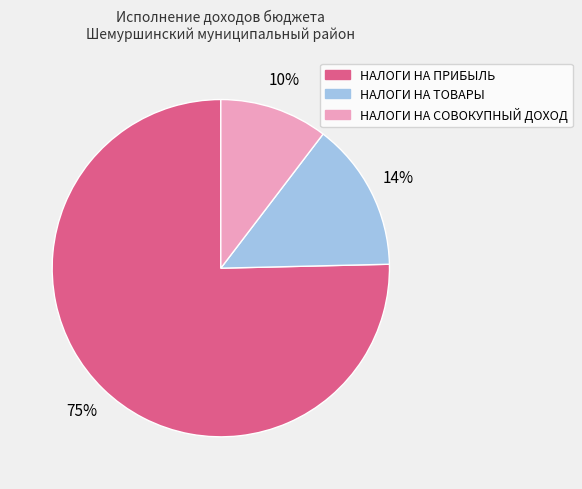

Is there a majority slice in this chart?

Yes